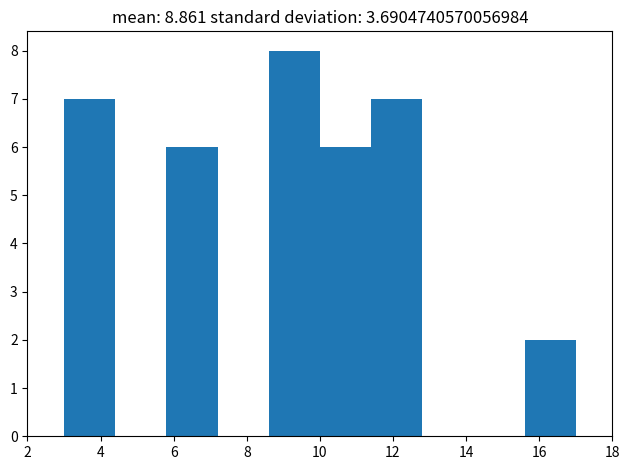

What is the height of the bar covering 5.8 to 7.2 on the x-axis? The values are not printed on the chart, so give them approximately, as read against the axis.

6